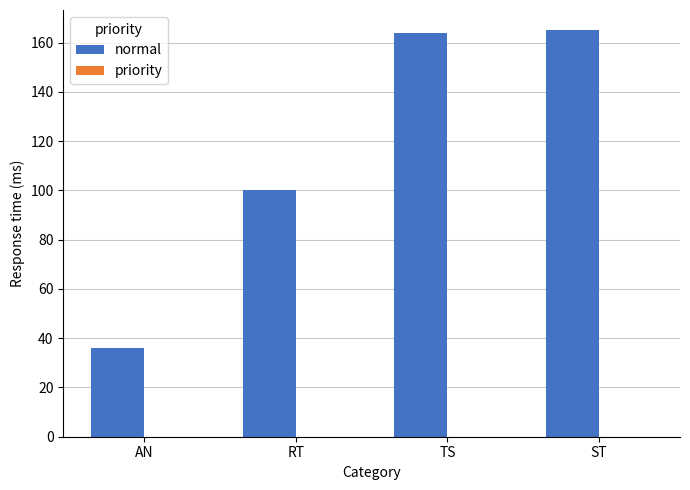

How many bars are there in total?

4